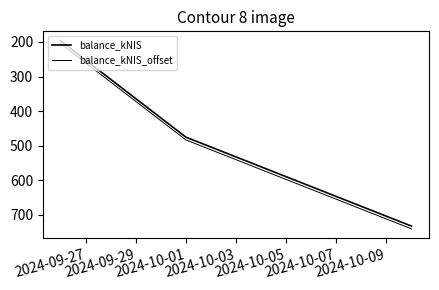

Which label corresponds to the smallest value in the chart?

2024-09-27